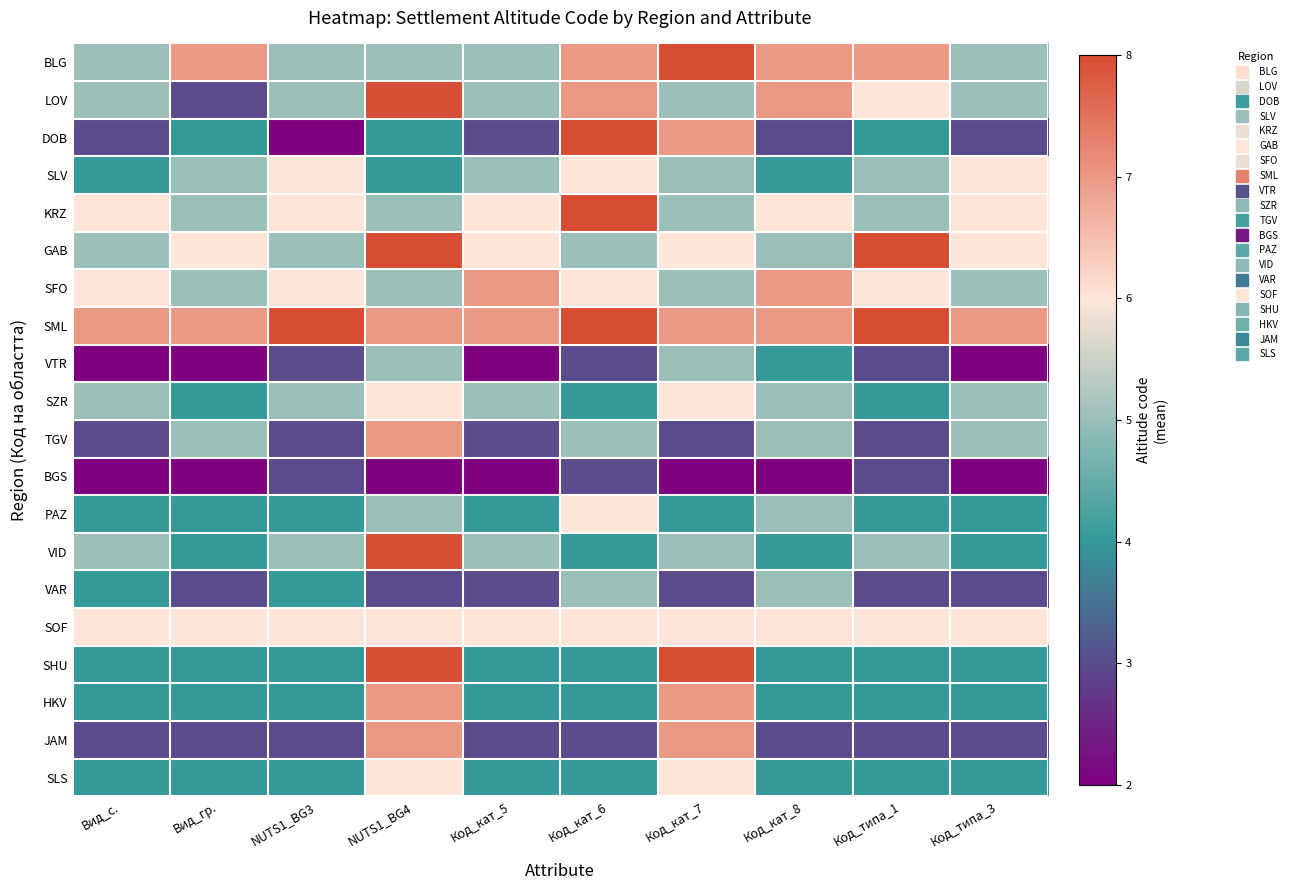

Count the number of data series in this chart.

20